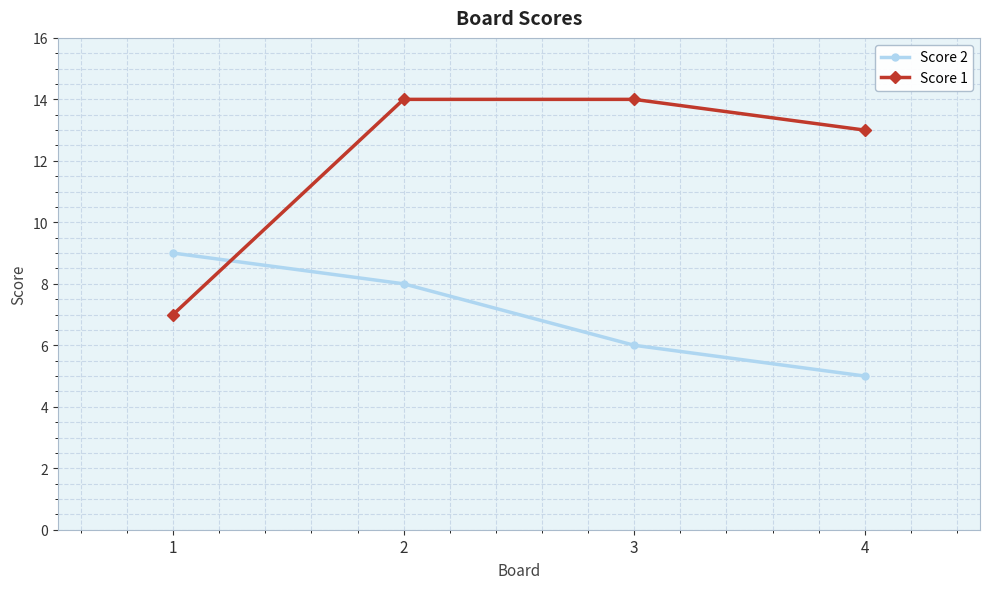

What are all the series names shown in the legend?

Score 2, Score 1